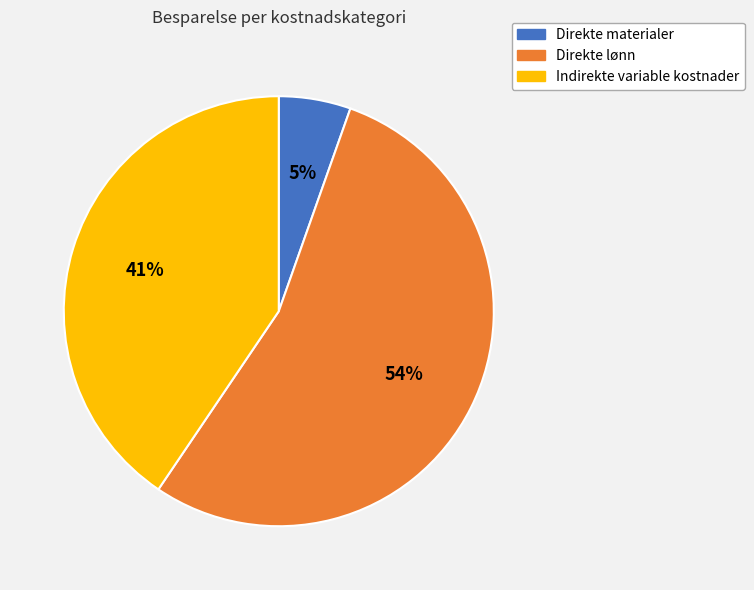

To the nearest percent, what is the combined percentage of Indirekte variable kostnader and Direkte lønn?

95%